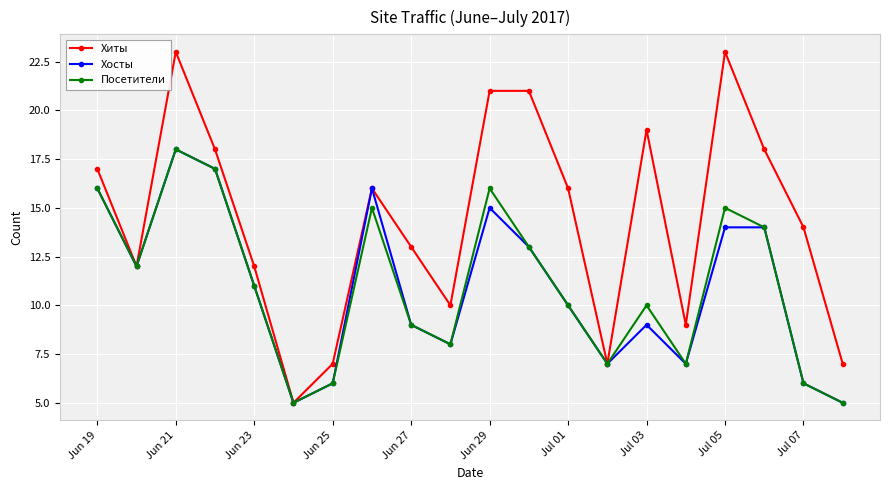

What is the maximum value shown in the chart?

23